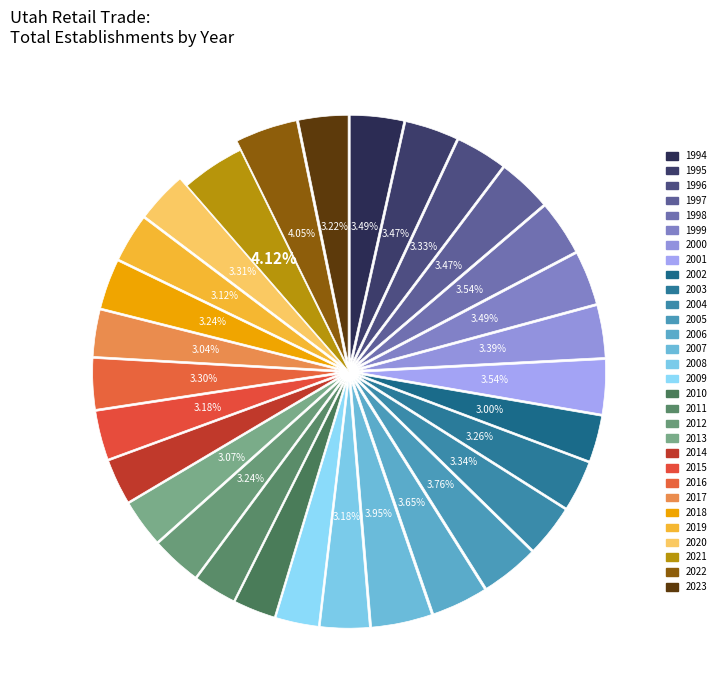

What is the ratio of the value at 2008 to the value at 2020?

1.0